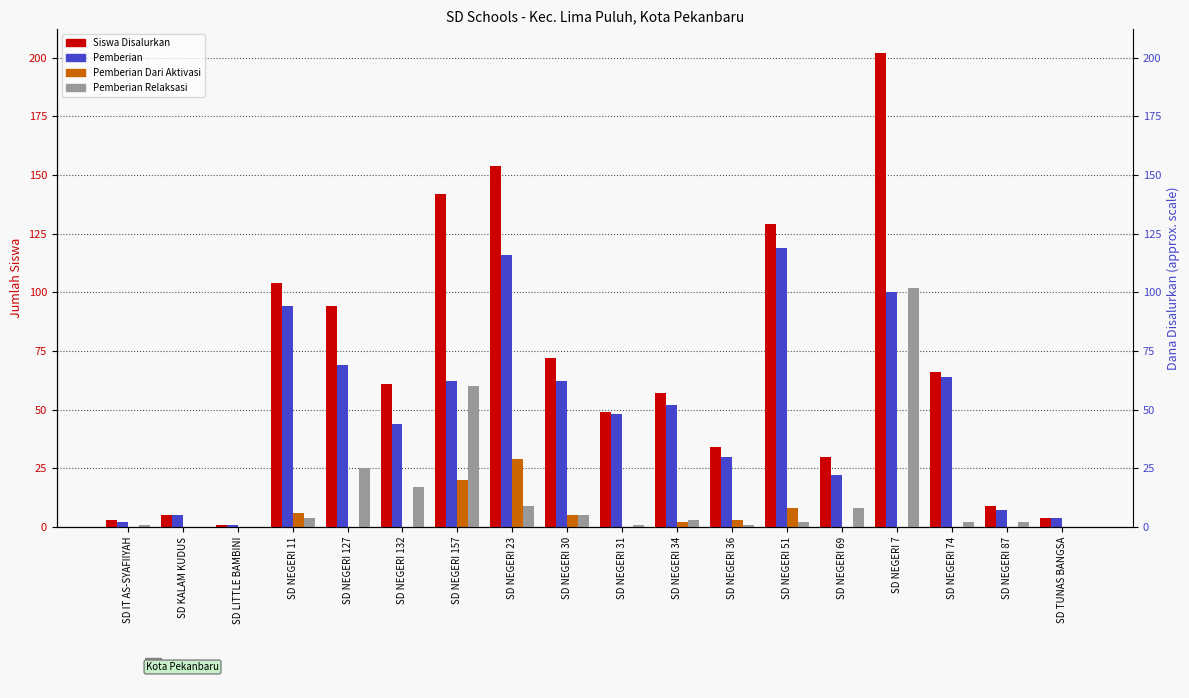

How many values in the Pemberian Relaksasi series exceed 3?

8